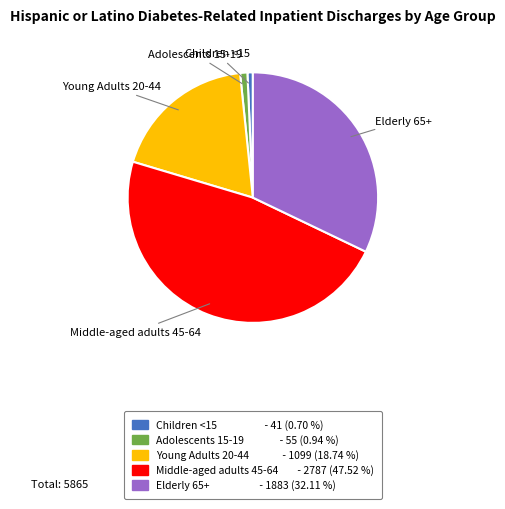

Is Adolescents 15-19 the majority of the pie?

No